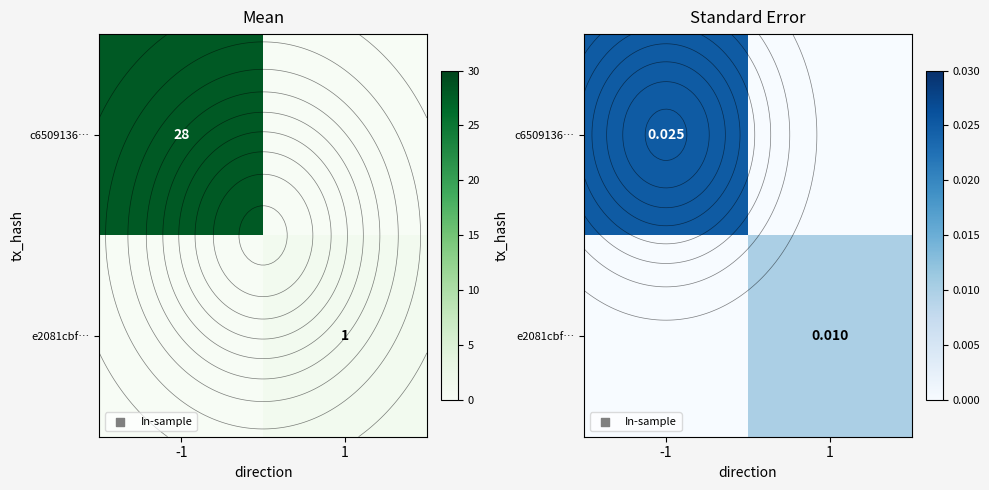

How many positive values does the c6509136… series have?

1